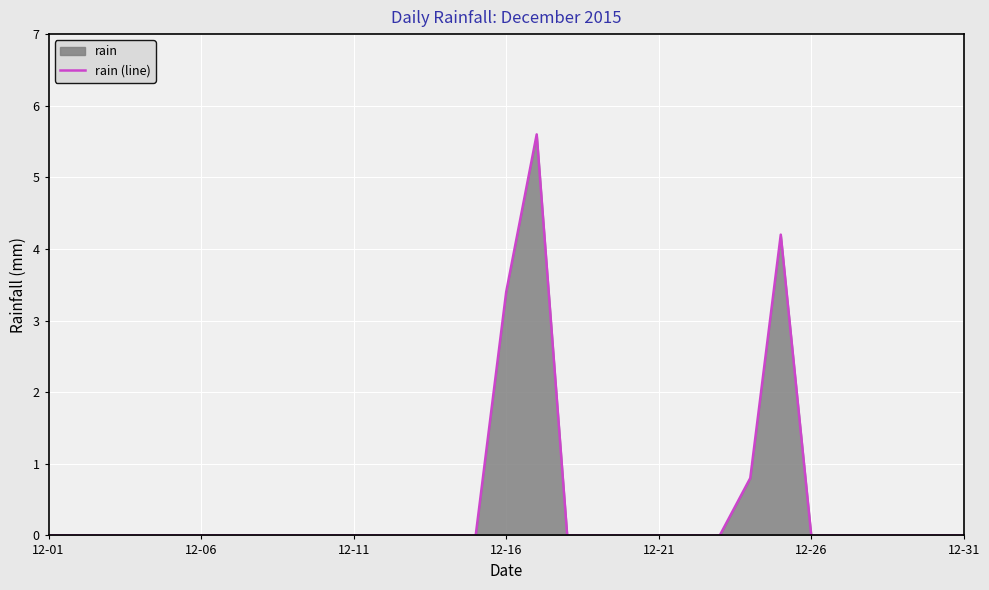

What is the greatest value displayed?

5.6